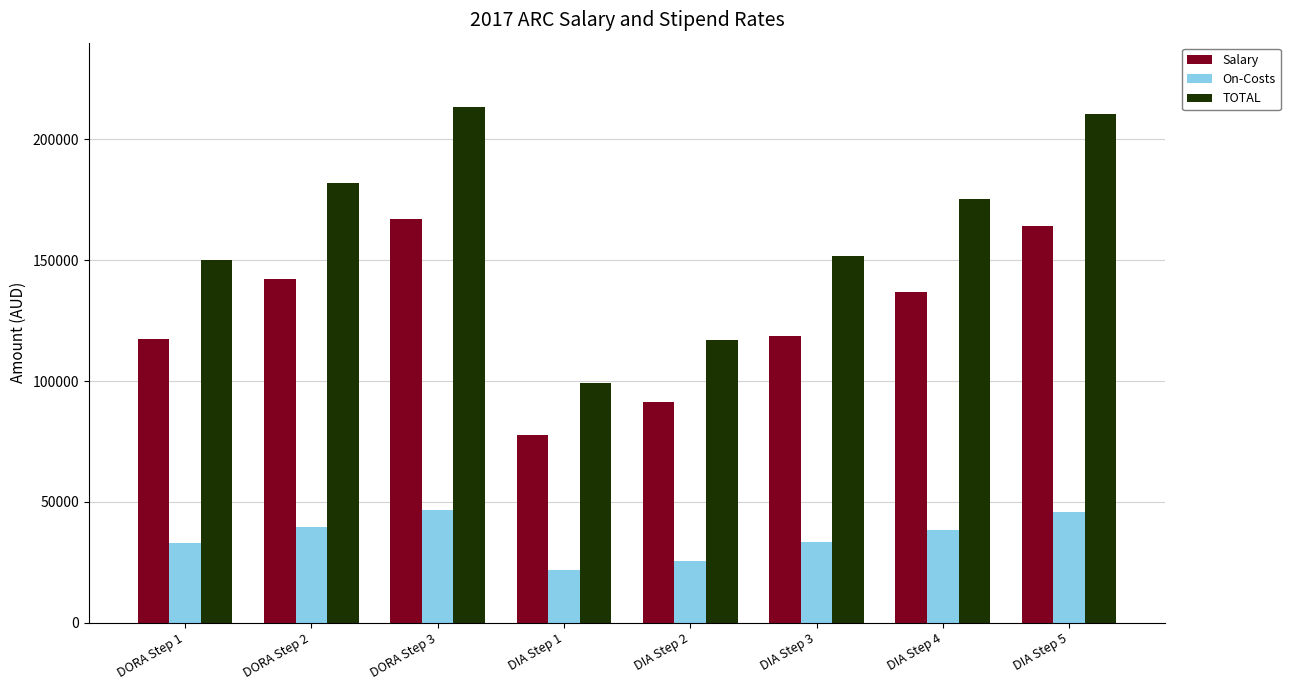

Which series changed the most between DORA Step 3 and DIA Step 5?

TOTAL